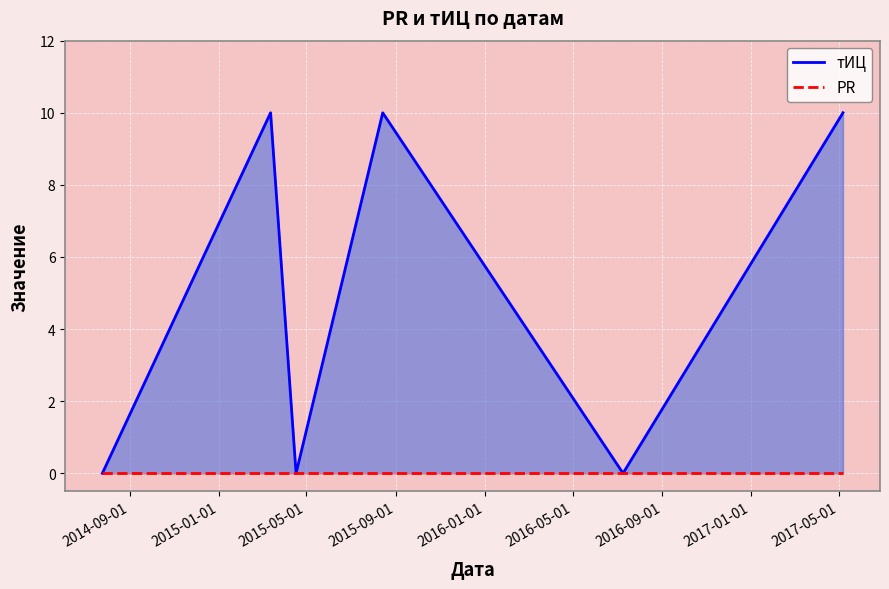

What is the label of the 6th point from the right?

2014-07-25